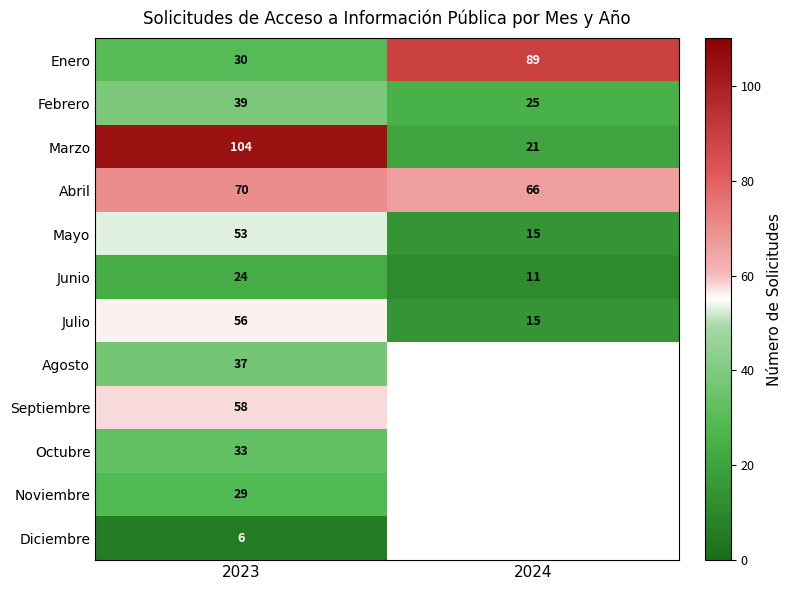

How many series are shown in this chart?

12